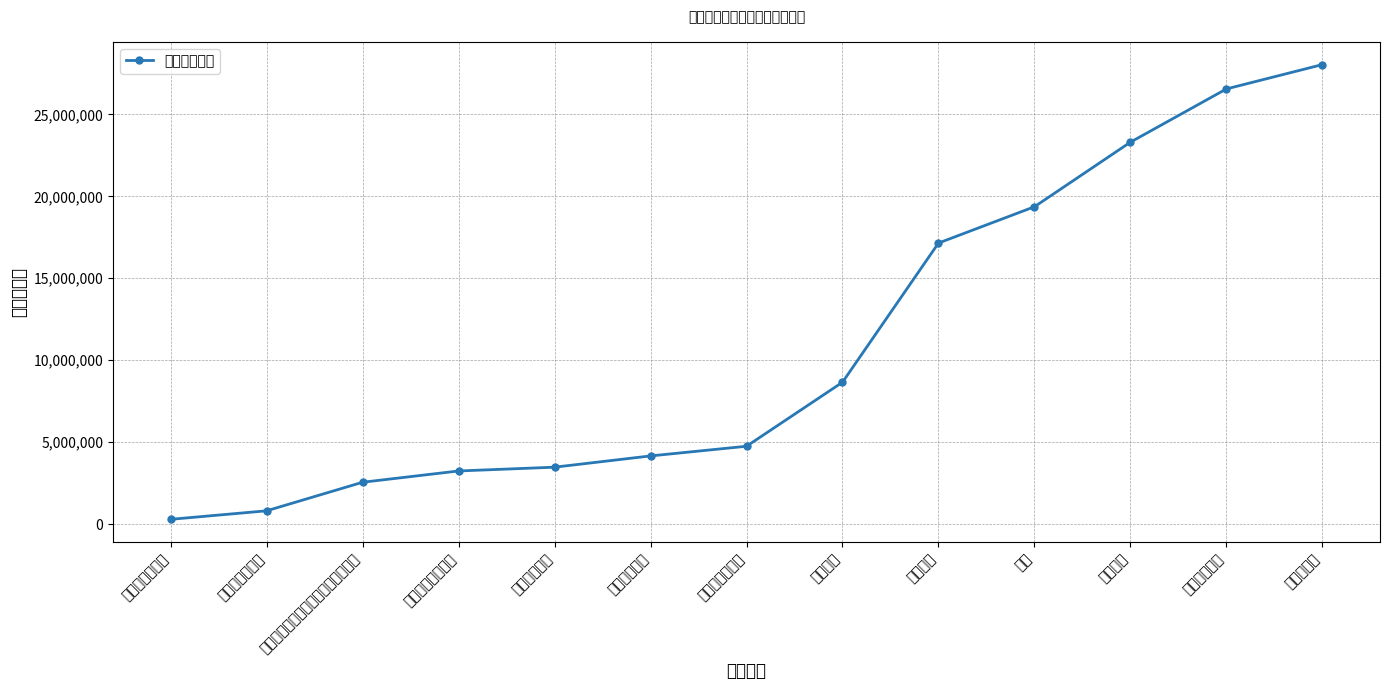

True or false: there are more than 1 points higher than both neighbors.

False